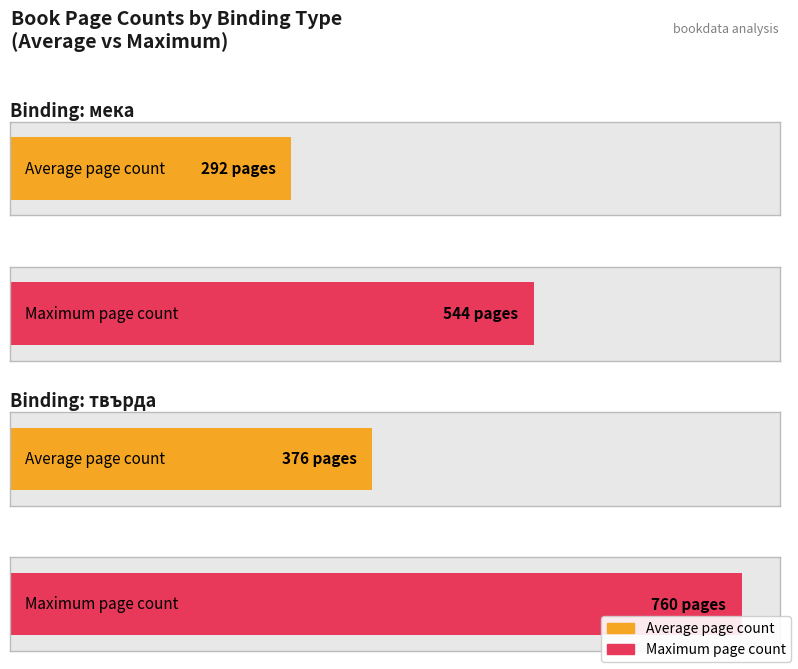

Are the bars grouped side by side (vs. stacked)?

Yes